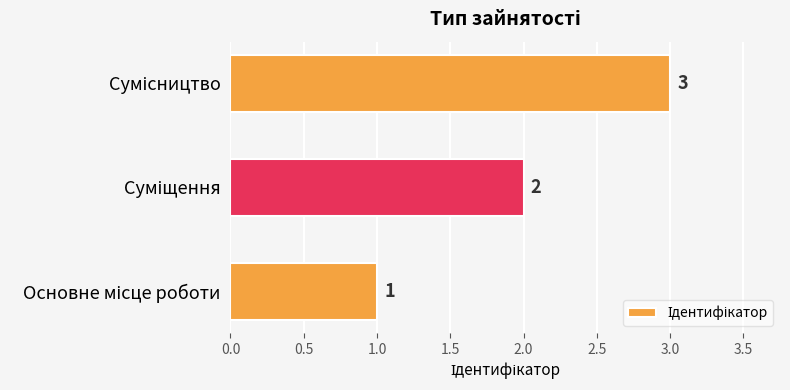

Does the chart contain any negative values?

No